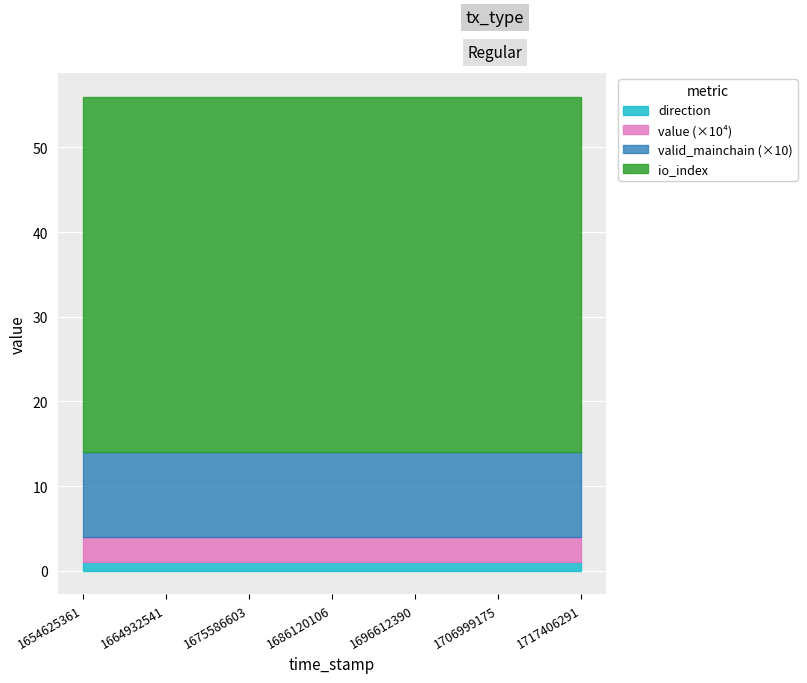

Reading left to right, extract all data points from this chart.

value: 1654625361=0.0	1657165237=0.0	1659709910=0.0	1662320127=0.0	1664932541=0.0	1667552887=0.0	1670166666=0.0	1672898952=0.0	1675586603=0.0	1678231272=0.0	1680847674=0.0	1683466359=0.0	1686120106=0.0	1688766549=0.0	1691363141=0.0	1694070888=0.0	1696612390=0.0	1699204027=0.0	1701812714=0.0	1704402241=0.0	1706999175=0.0	1709600852=0.0	1712216506=0.0	1714795891=0.0	1717406291=0.0
valid_mainchain: 1654625361=1.0	1657165237=1.0	1659709910=1.0	1662320127=1.0	1664932541=1.0	1667552887=1.0	1670166666=1.0	1672898952=1.0	1675586603=1.0	1678231272=1.0	1680847674=1.0	1683466359=1.0	1686120106=1.0	1688766549=1.0	1691363141=1.0	1694070888=1.0	1696612390=1.0	1699204027=1.0	1701812714=1.0	1704402241=1.0	1706999175=1.0	1709600852=1.0	1712216506=1.0	1714795891=1.0	1717406291=1.0
io_index: 1654625361=42.0	1657165237=42.0	1659709910=42.0	1662320127=42.0	1664932541=42.0	1667552887=42.0	1670166666=42.0	1672898952=42.0	1675586603=42.0	1678231272=42.0	1680847674=42.0	1683466359=42.0	1686120106=42.0	1688766549=42.0	1691363141=42.0	1694070888=42.0	1696612390=42.0	1699204027=42.0	1701812714=42.0	1704402241=42.0	1706999175=42.0	1709600852=42.0	1712216506=42.0	1714795891=42.0	1717406291=42.0
direction: 1654625361=1.0	1657165237=1.0	1659709910=1.0	1662320127=1.0	1664932541=1.0	1667552887=1.0	1670166666=1.0	1672898952=1.0	1675586603=1.0	1678231272=1.0	1680847674=1.0	1683466359=1.0	1686120106=1.0	1688766549=1.0	1691363141=1.0	1694070888=1.0	1696612390=1.0	1699204027=1.0	1701812714=1.0	1704402241=1.0	1706999175=1.0	1709600852=1.0	1712216506=1.0	1714795891=1.0	1717406291=1.0